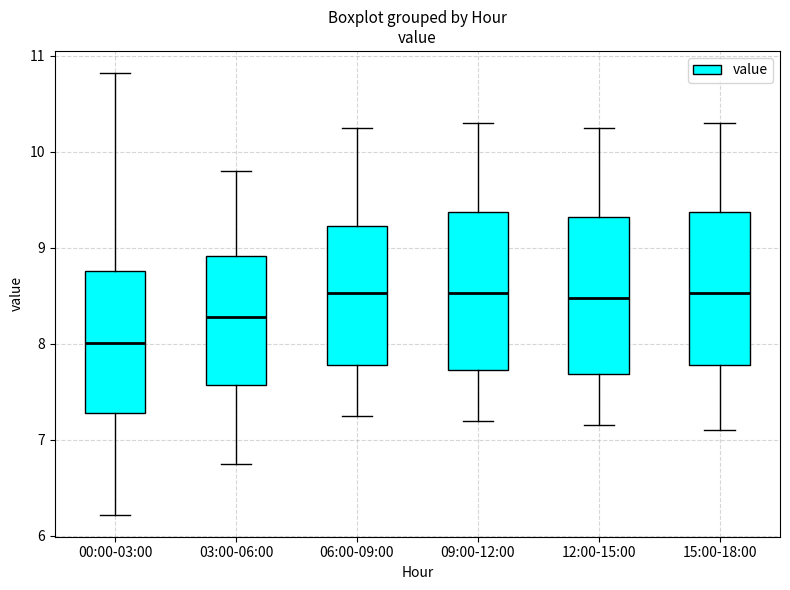

Where is the lower edge of the box for 15:00-18:00 on the y-axis? The values are not printed on the chart, so give them approximately, as read against the axis.

7.8